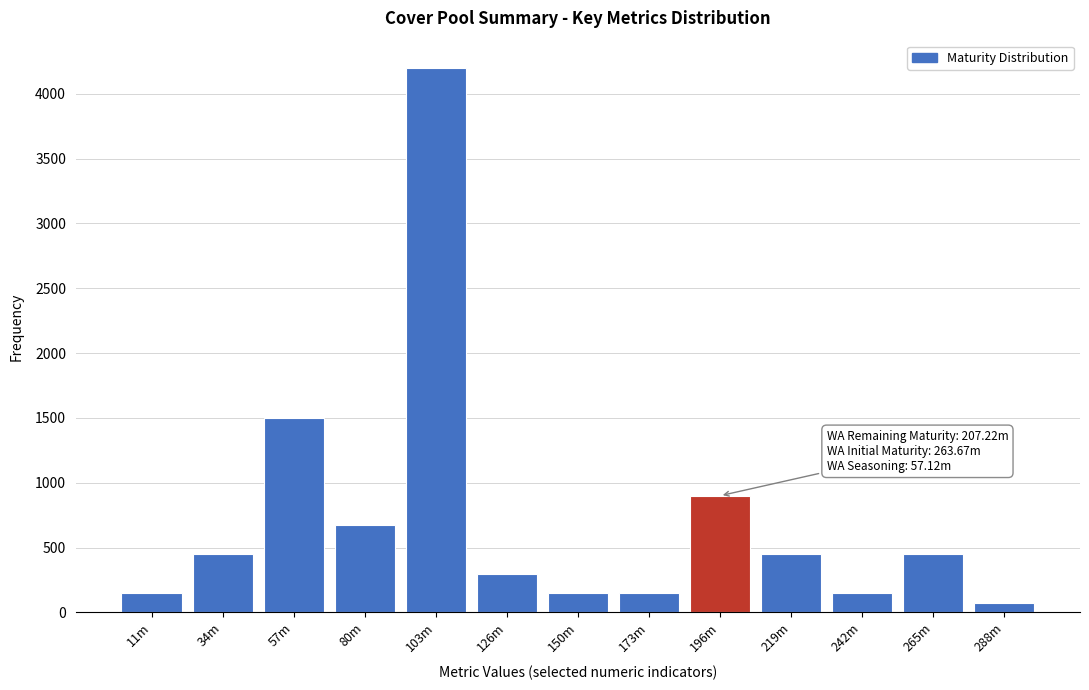

Reading left to right, extract all data points from this chart.

150	450	1500	675	4200	300	150	150	900	450	150	450	75